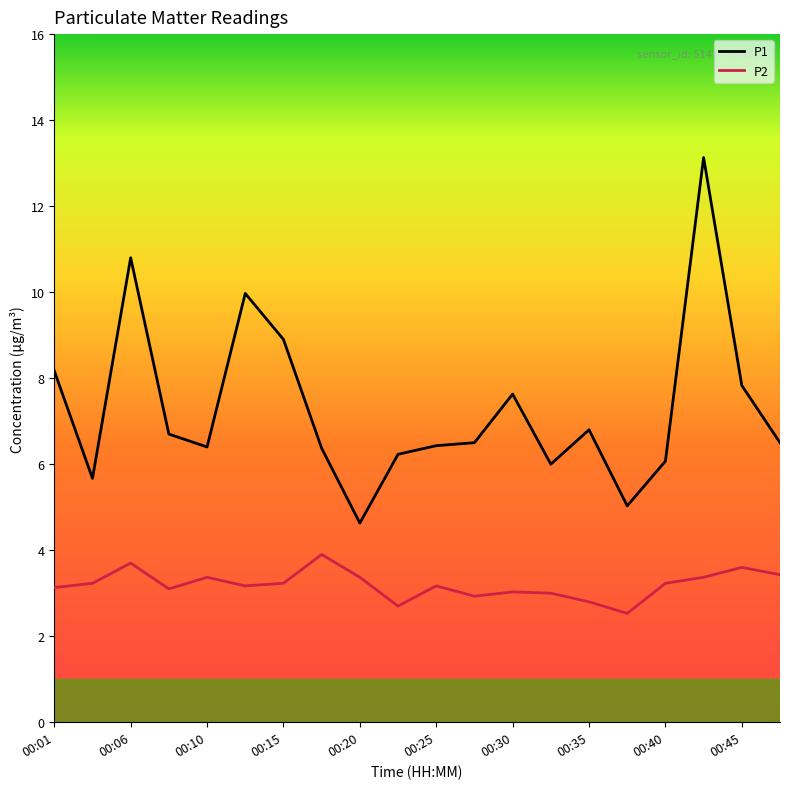

In P2, how many points are lower than both neighbors (excluding endpoints)?

5